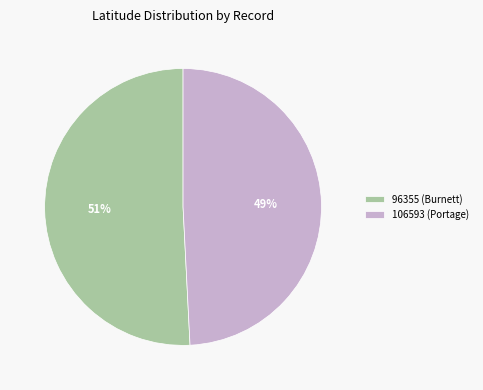

To the nearest percent, what is the average slice percentage?

50%